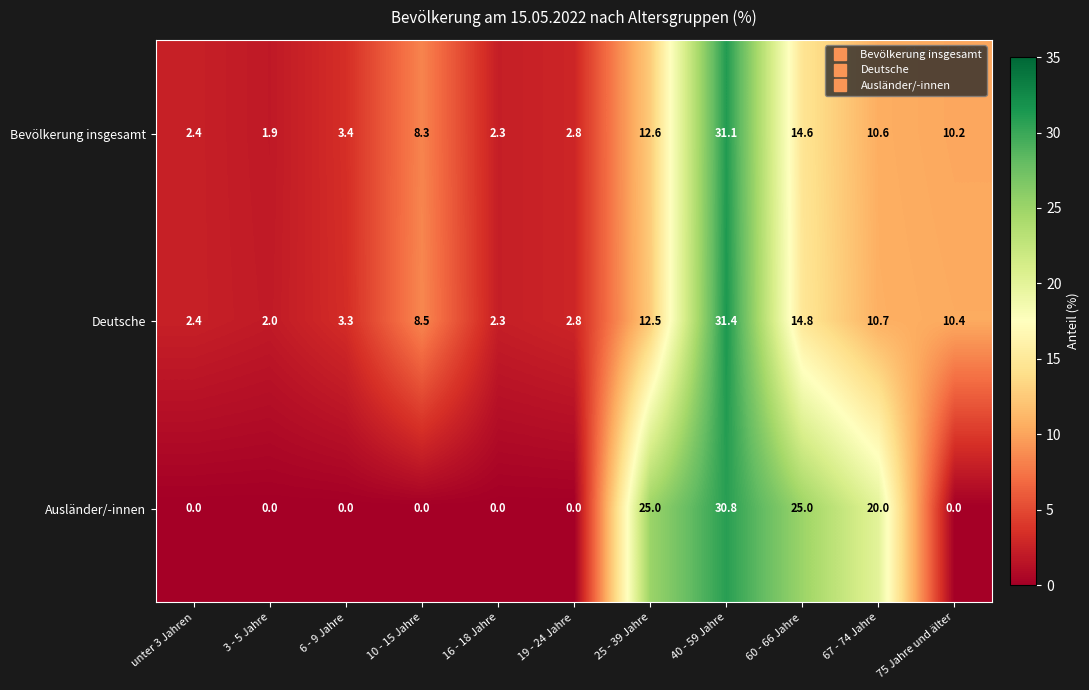

Rank the series at 40 - 59 Jahre from highest to lowest value.

Deutsche, Bevölkerung insgesamt, Ausländer/-innen